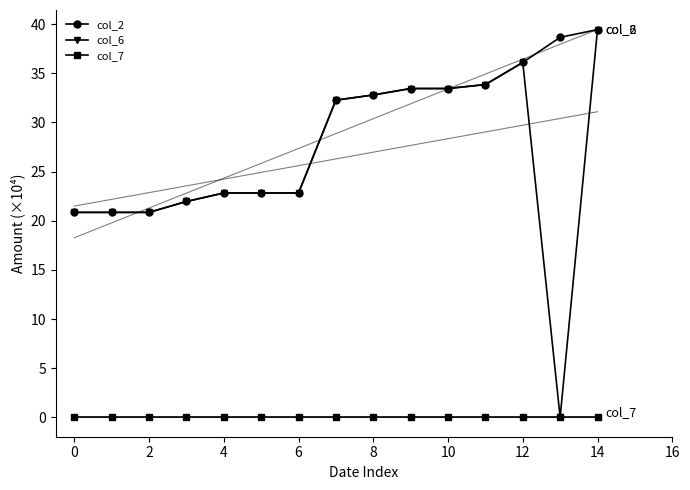

What is the maximum value for col_6?

39.5